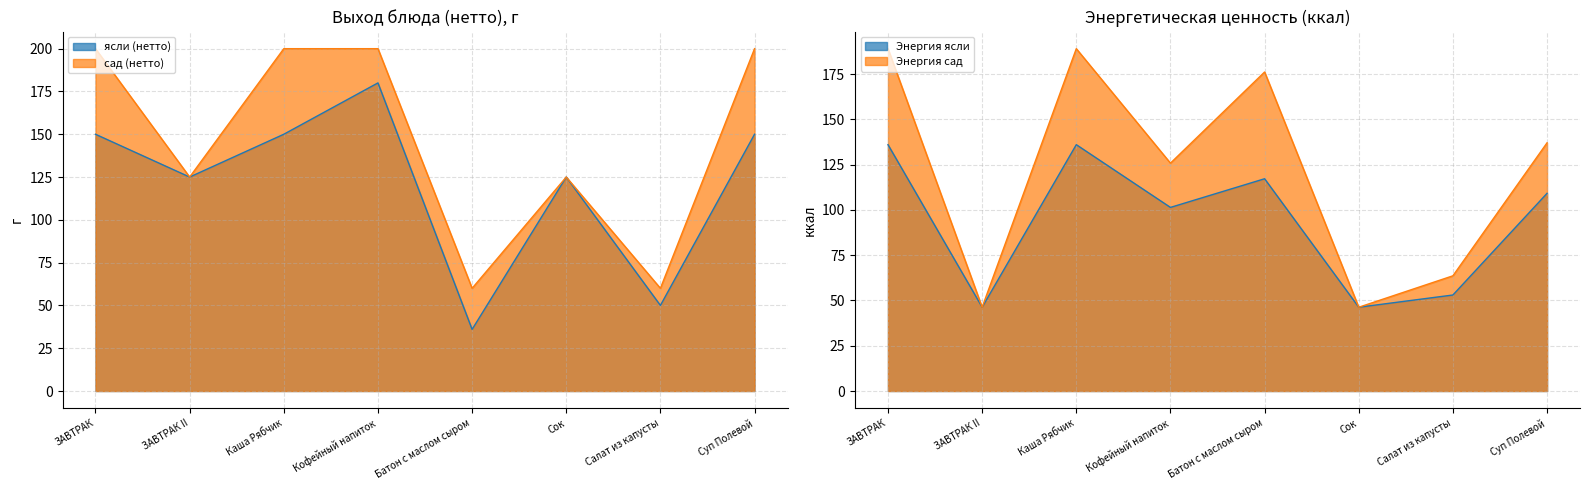

At which label does ясли (нетто) first exceed 150?

Кофейный напиток